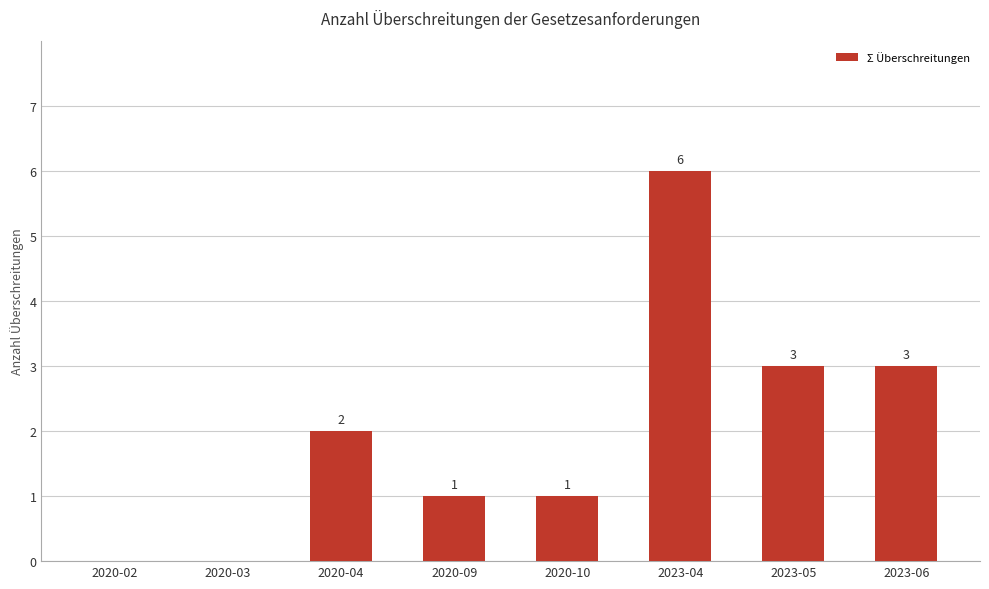

Which category has the highest value across all series?

2023-04